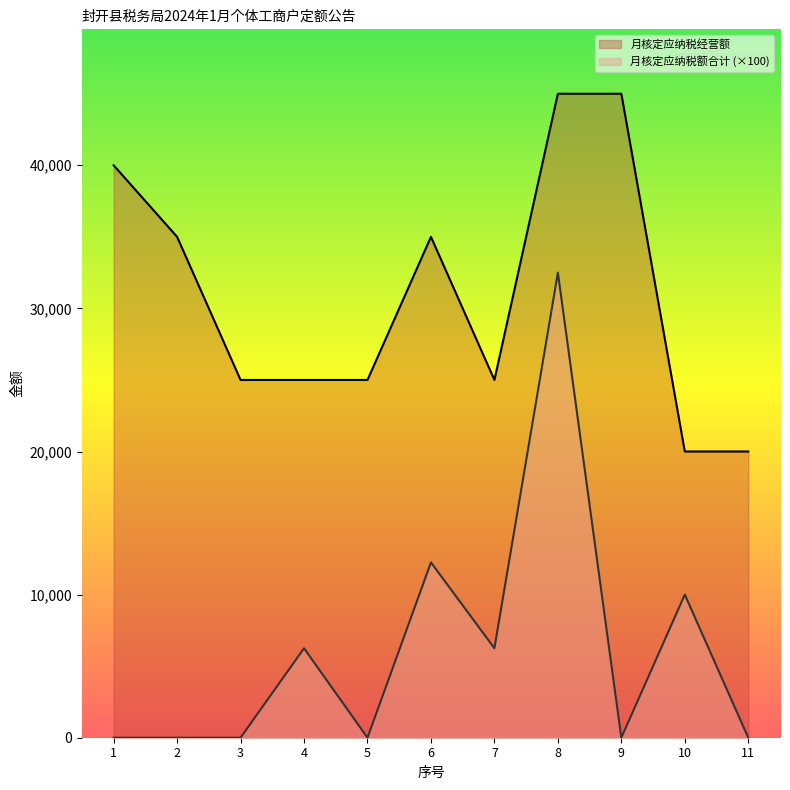

List the series in order of their peak value, lowest first.

月核定应纳税额合计 (×100), 月核定应纳税经营额